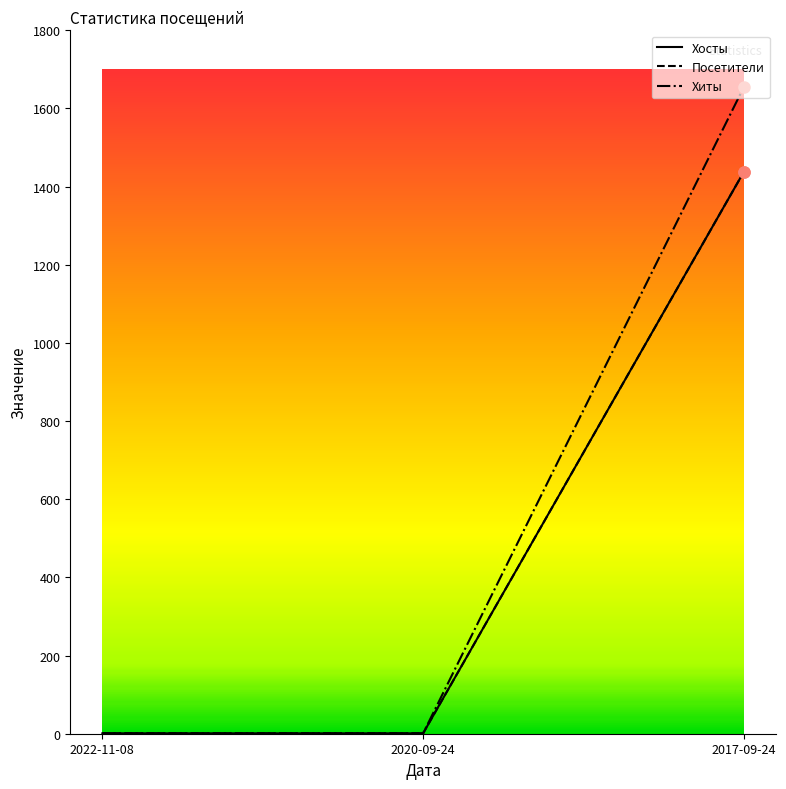

Is the value of Посетители at 2020-09-24 greater than the value of Хиты at 2020-09-24?

No